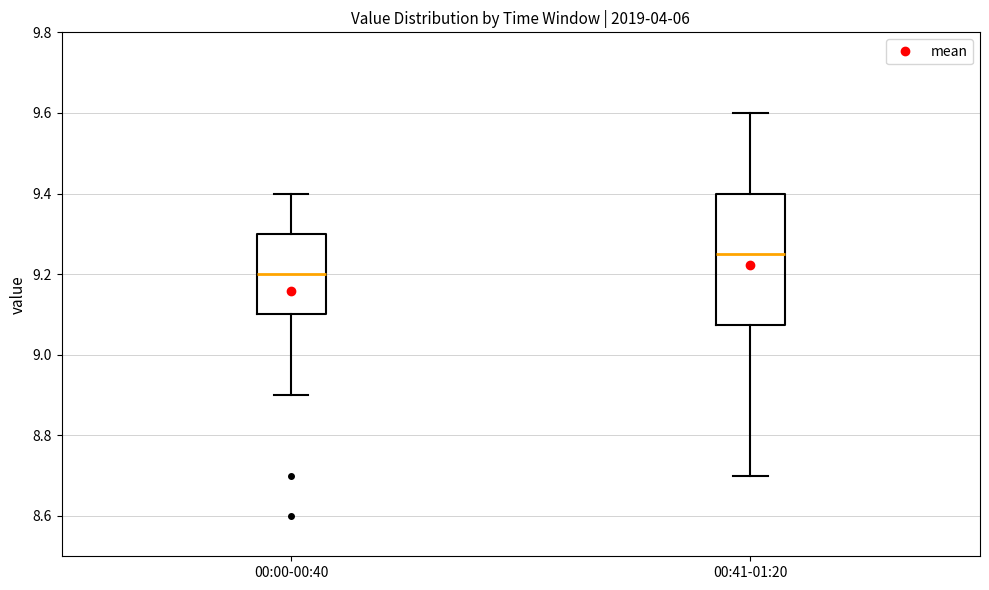

Reading left to right, read every box against the y-axis: the position of its median line, the range the box covers, and the ends of its whiskers. The values are not printed on the chart, so give them approximately, as read against the axis.

00:00-00:40: median 9.20, box 9.10 to 9.30, whiskers 8.90 to 9.40
00:41-01:20: median 9.26, box 9.08 to 9.40, whiskers 8.70 to 9.60